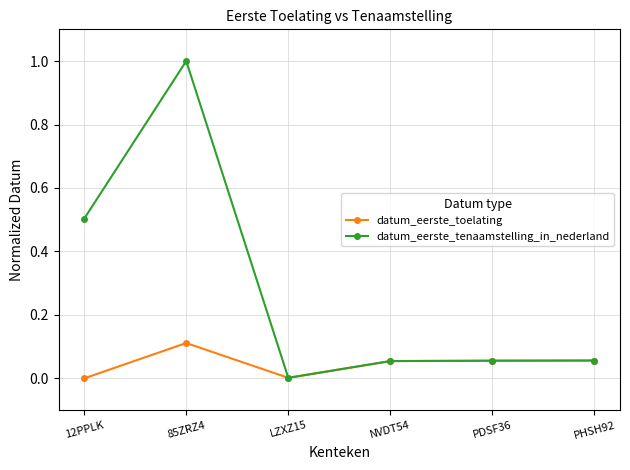

What is the label of the 5th point from the left?

PDSF36